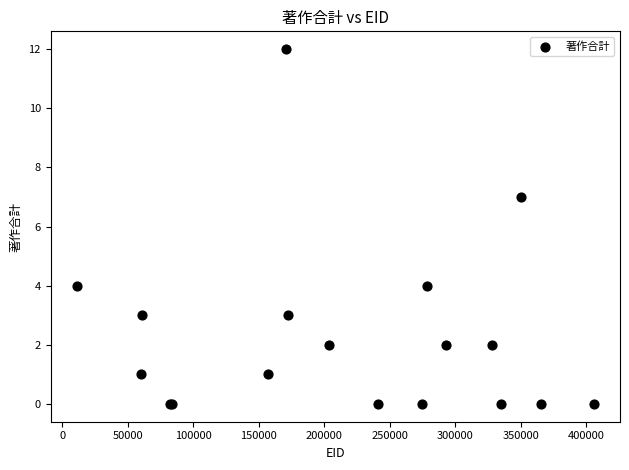

What Y value in the scatter plot is closest to 6?

7